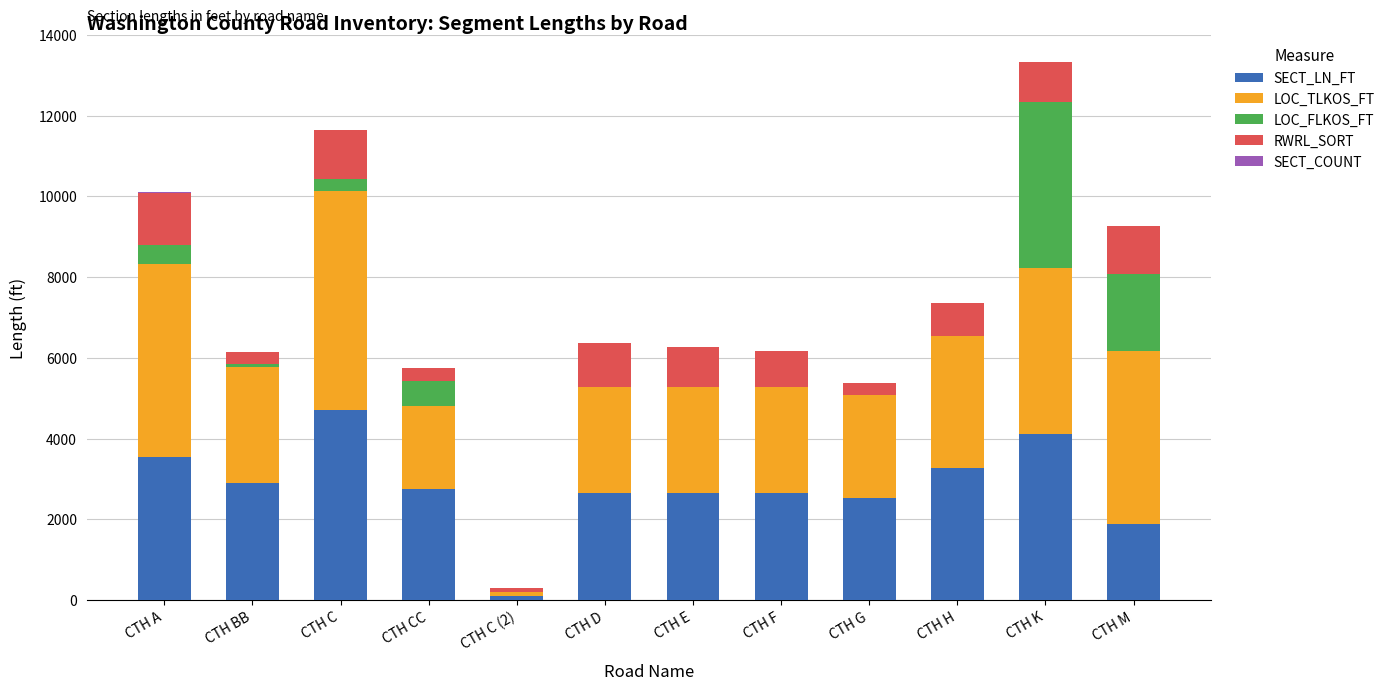

What is the difference between the SECT_LN_FT values at CTH CC and CTH H?

528